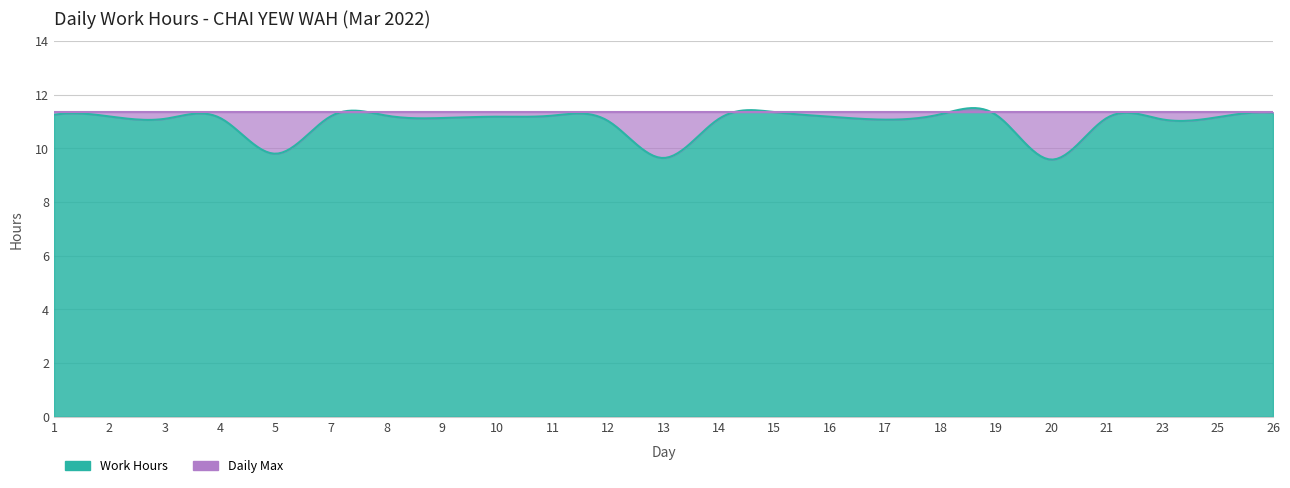

What is the total value across all series at 18?

22.6